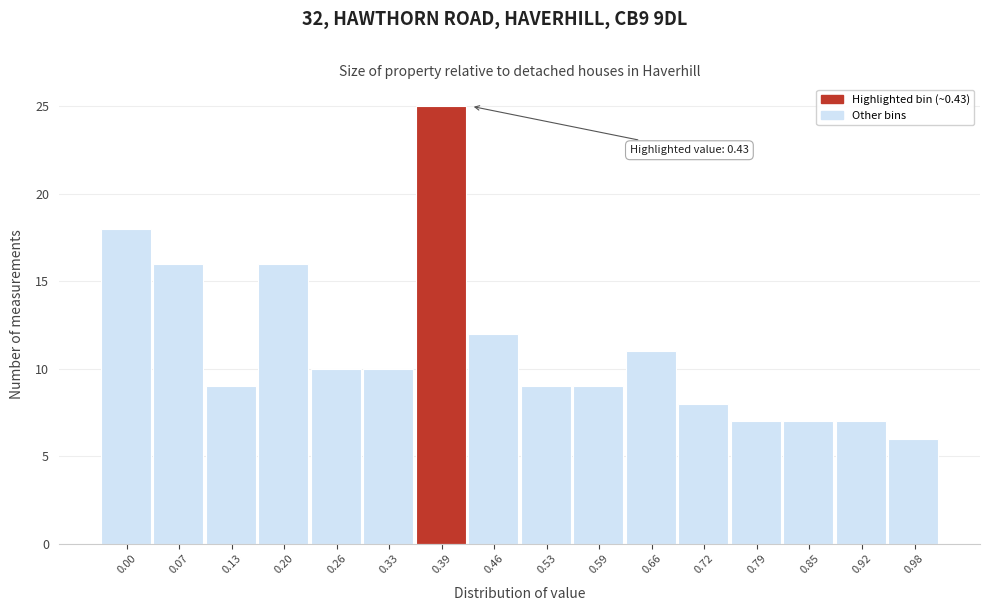

Reading left to right, what are all the values shown in this chart?

18	16	9	16	10	10	25	12	9	9	11	8	7	7	7	6